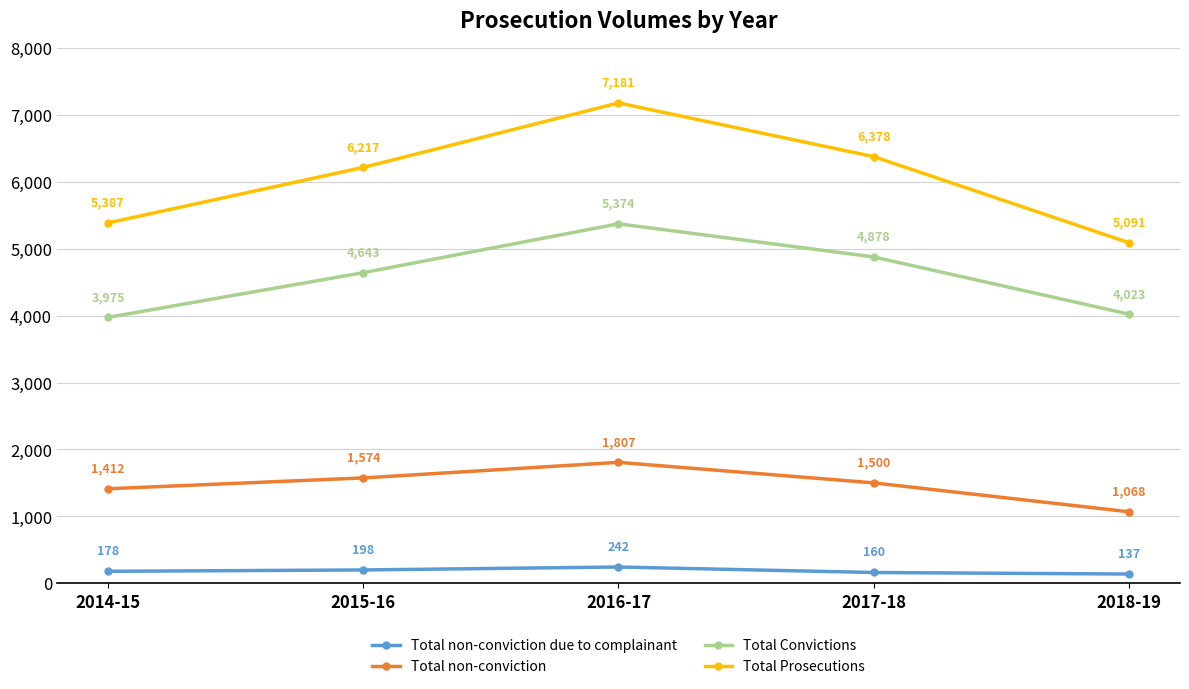

What is the label of the 2nd point from the left?

2015-16